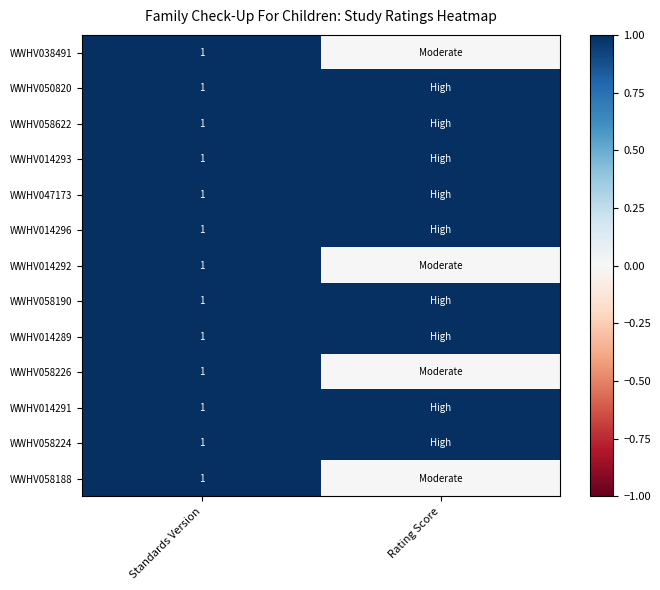

The WWHV014291 series shows 1 at Standards Version. True or false?

True